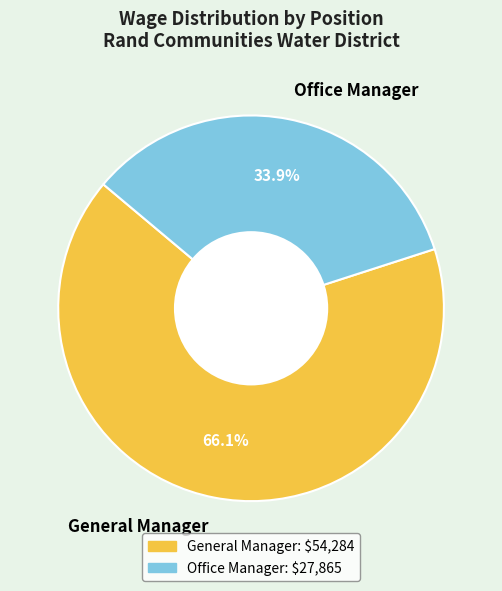

To the nearest percent, what is the average slice percentage?

50%